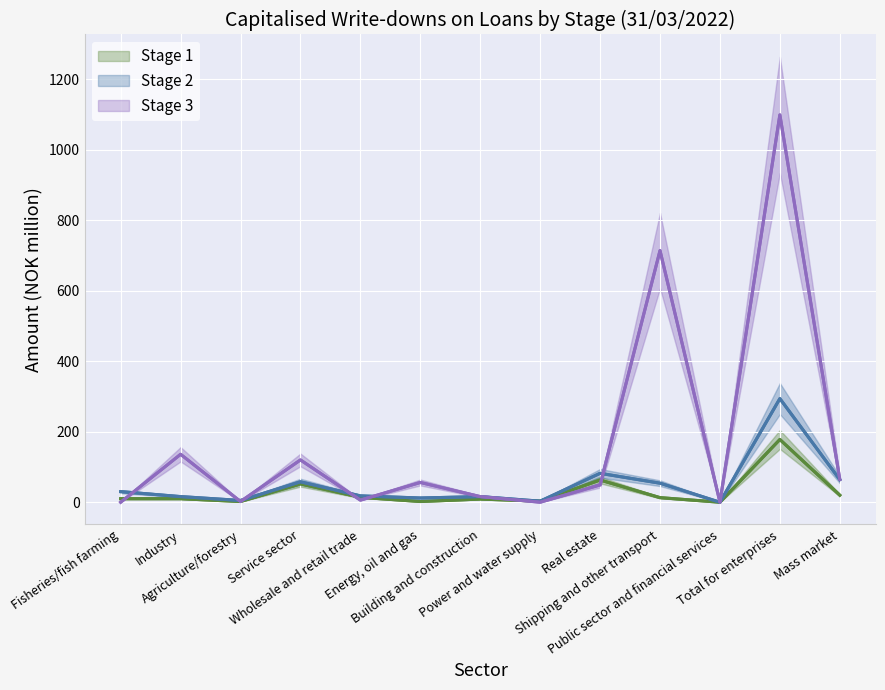

What is the label of the 2nd point from the left?

Industry